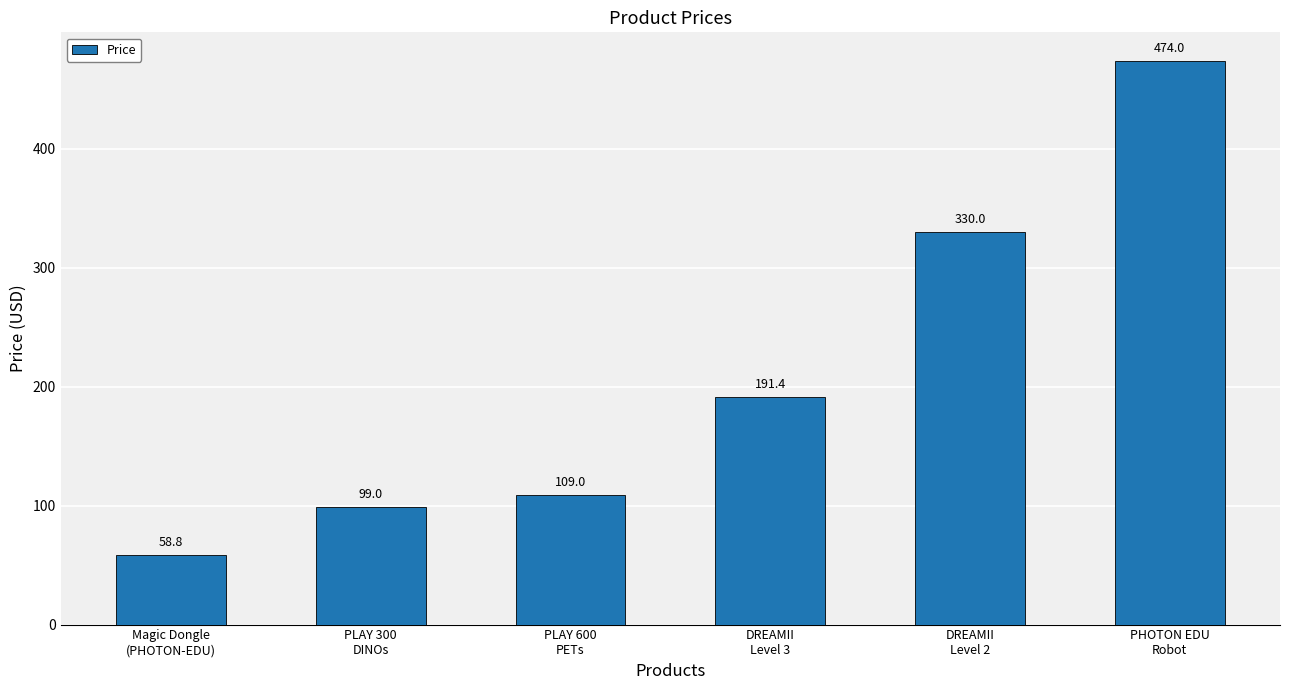

Which has a higher value, Magic Dongle
(PHOTON-EDU) or PLAY 600
PETs?

PLAY 600
PETs